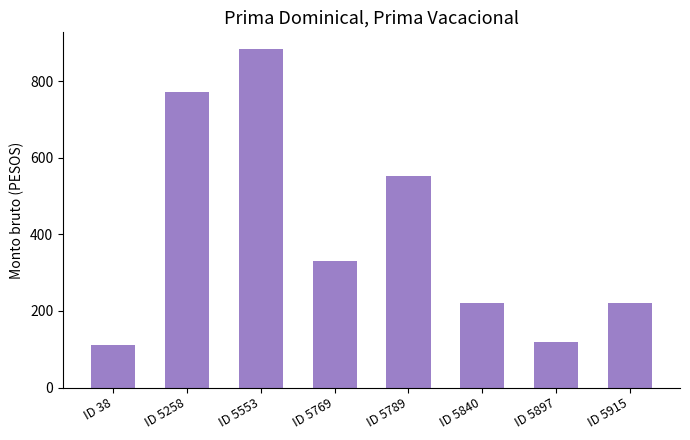

What value does the data have at ID 5915?

220.9